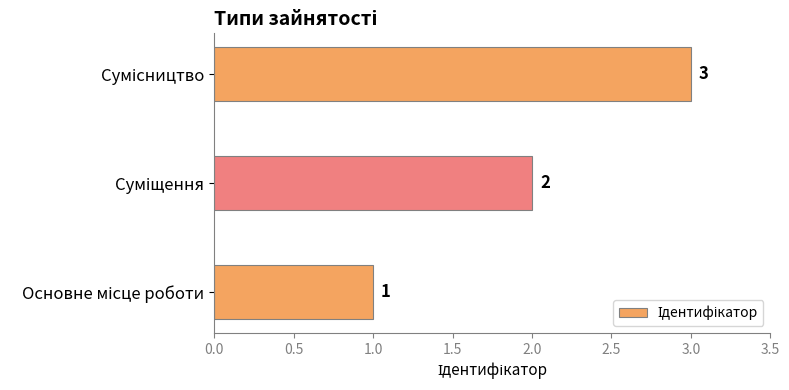

How many values are between 1 and 3?

3